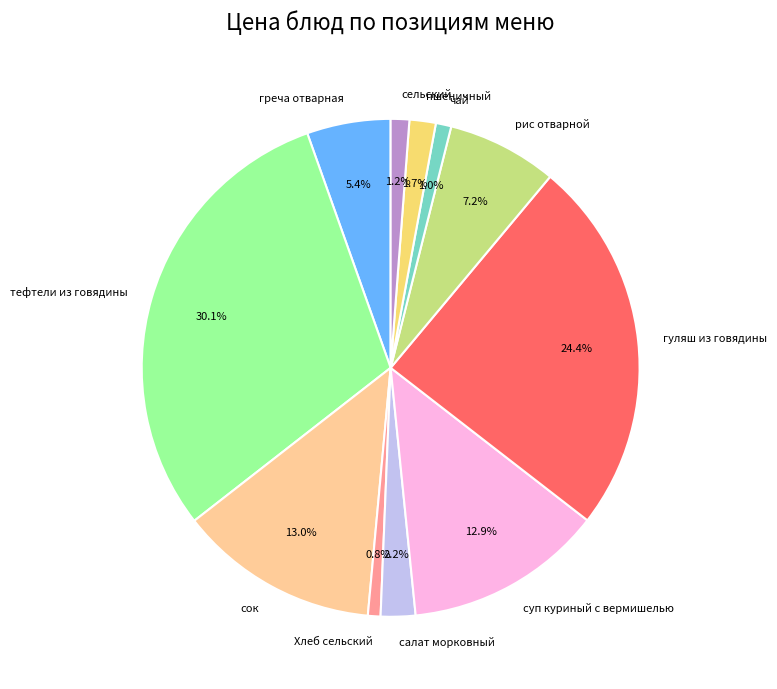

To the nearest percent, what is the difference between the largest and smallest slice percentages?

29%